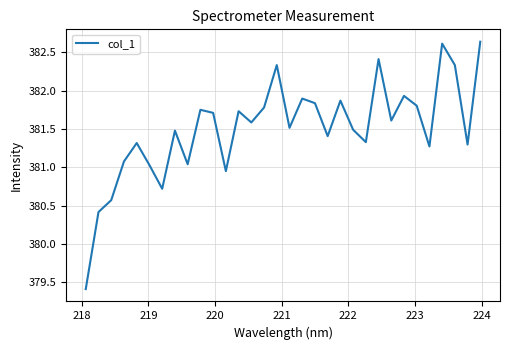

What is the minimum value shown in the chart?

379.4